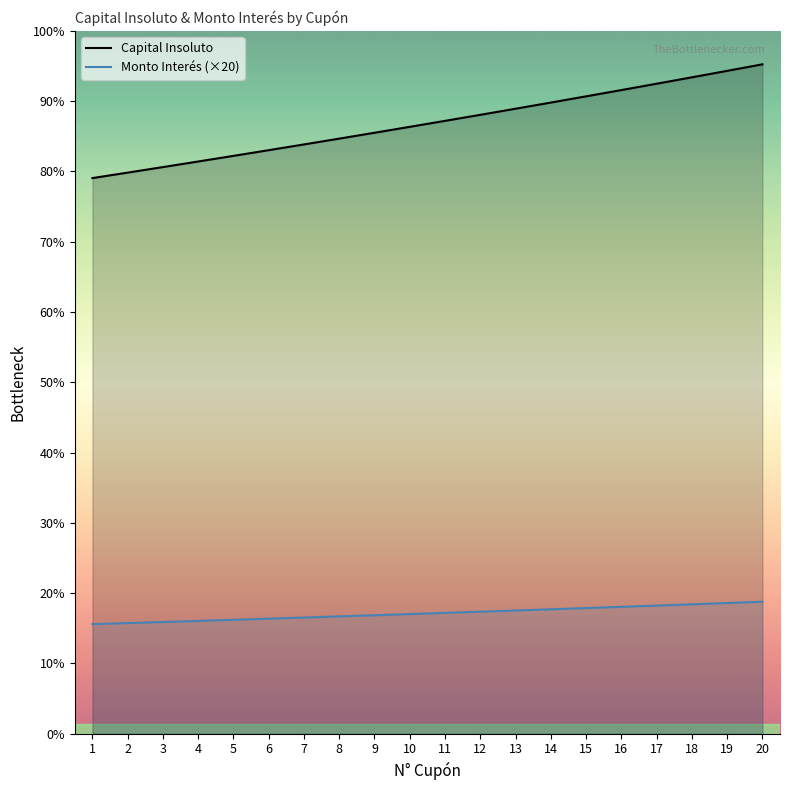

At which category does the chart reach its peak across all series?

20